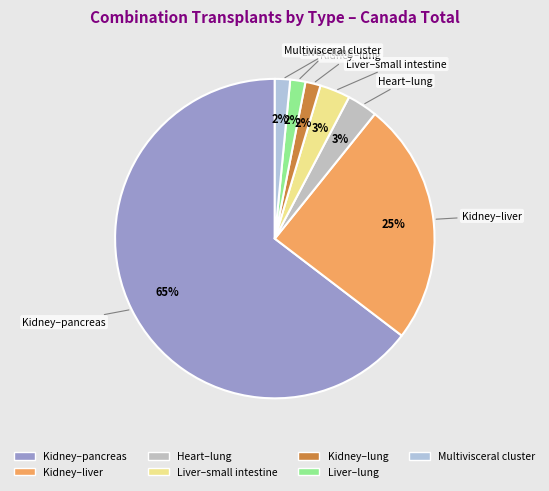

True or false: Liver–lung accounts for 11% of the total.

False